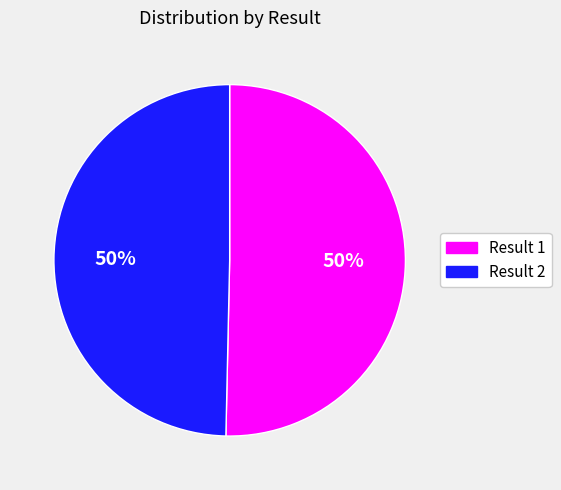

To the nearest percent, what is the average slice percentage?

50%